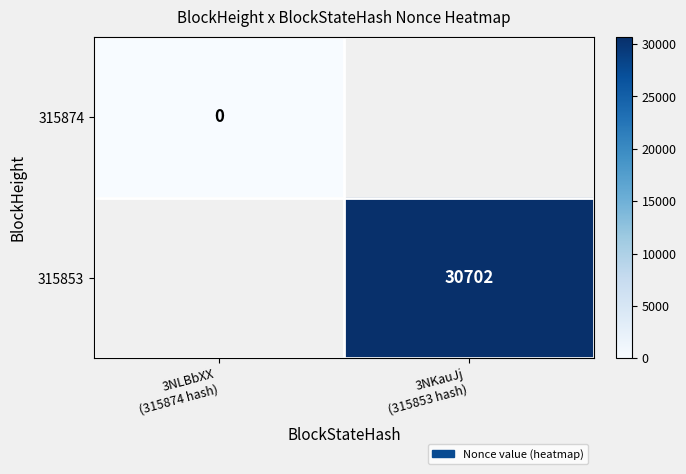

Which category has the highest value in the 315874 series?

3NLBbXX (315874 hash)